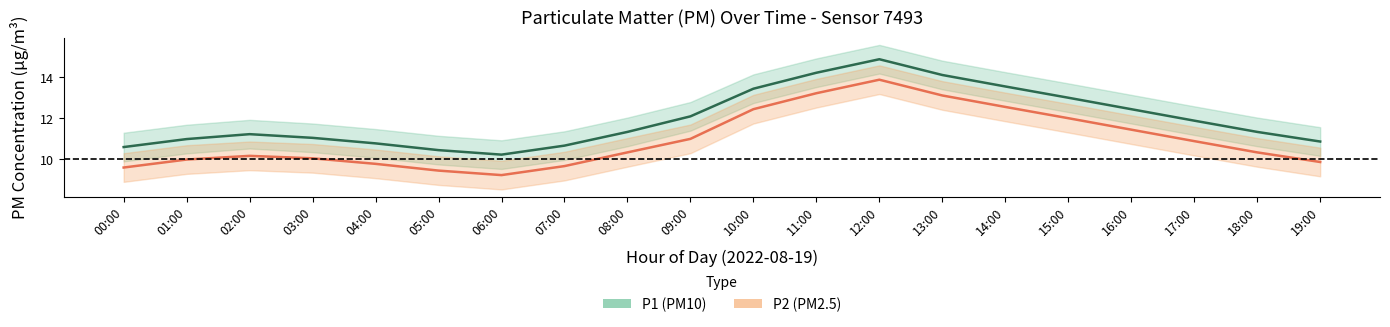

Is the value of P2 at 09:00 greater than the value of P1 at 00:00?

Yes